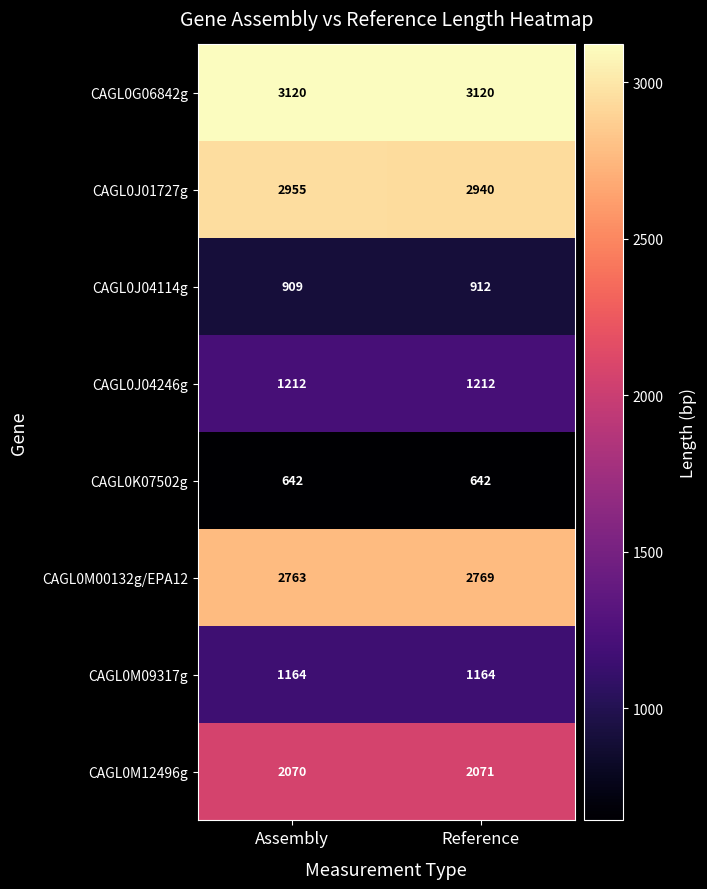

What is the difference between the CAGL0M00132g/EPA12 values at Reference and Assembly?

6